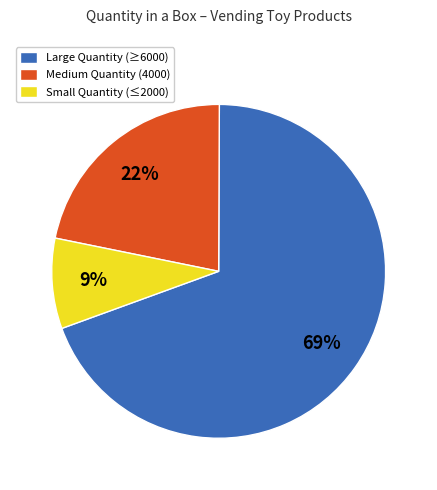

The Small Quantity (≤2000) slice represents 20% of the pie. True or false?

False